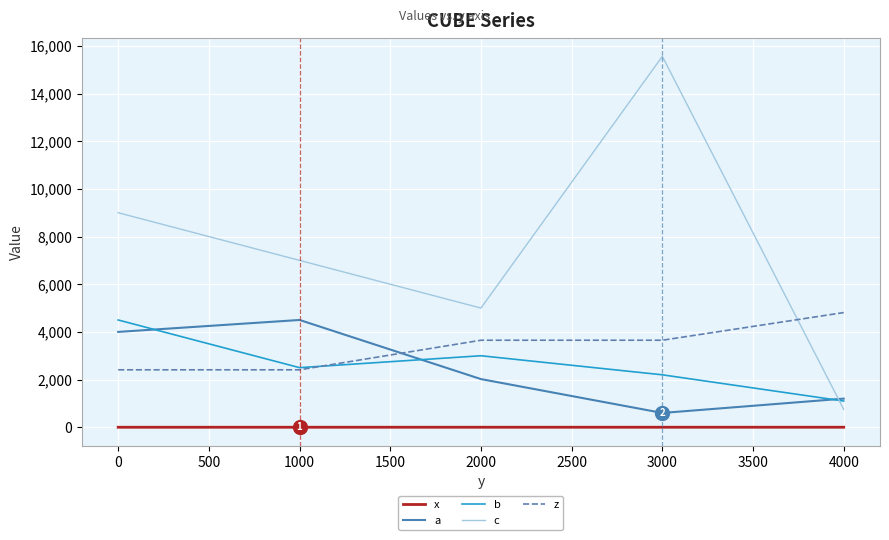

Rank the categories by a value from highest to lowest.

1000, 0, 2000, 4000, 3000